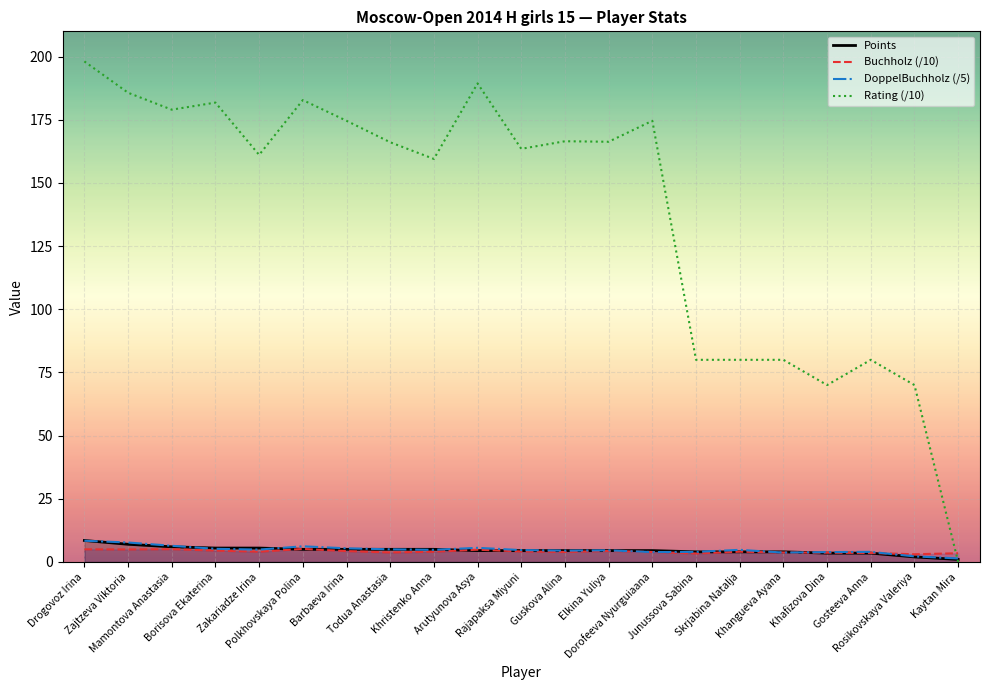

Which series has the widest spread of values?

Rating (/10)